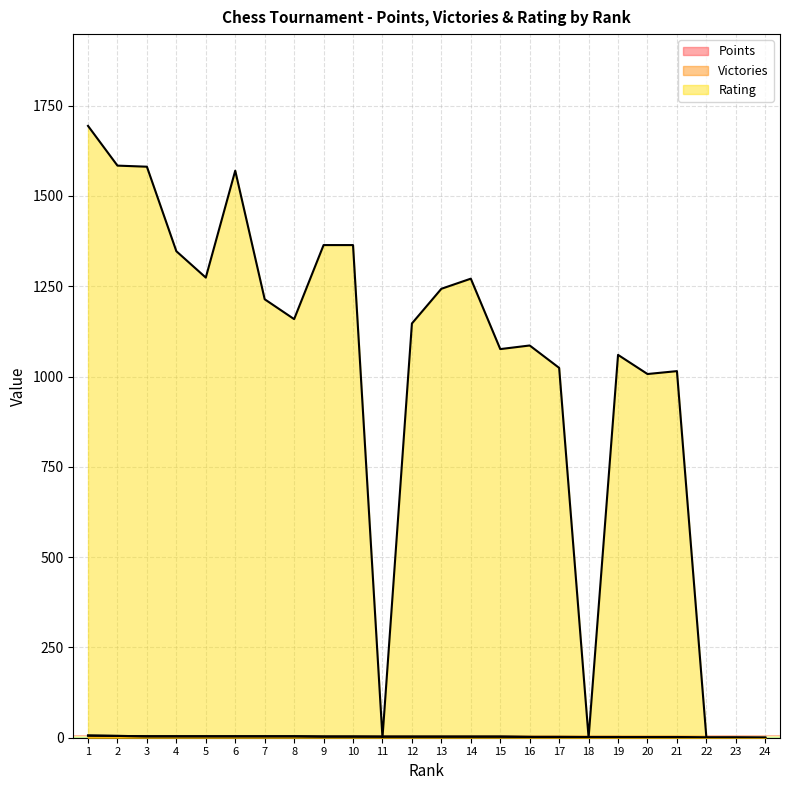

Where is Rating nearest to the value 847?

20